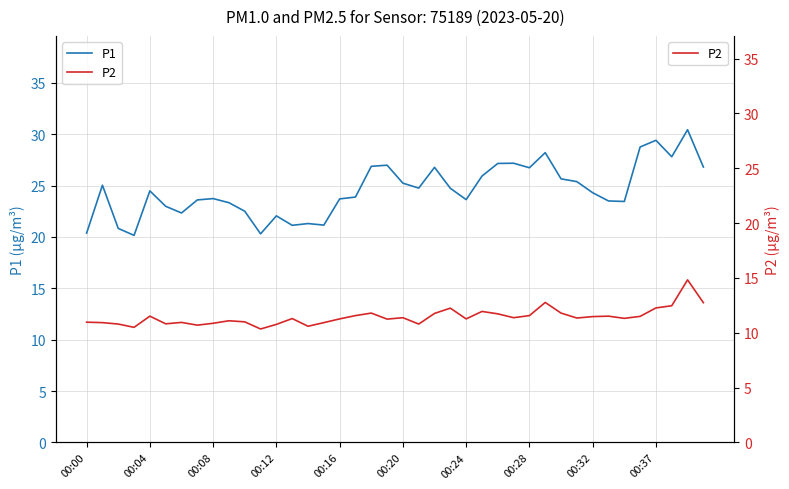

How many interior local valleys does the P1 series have?

10